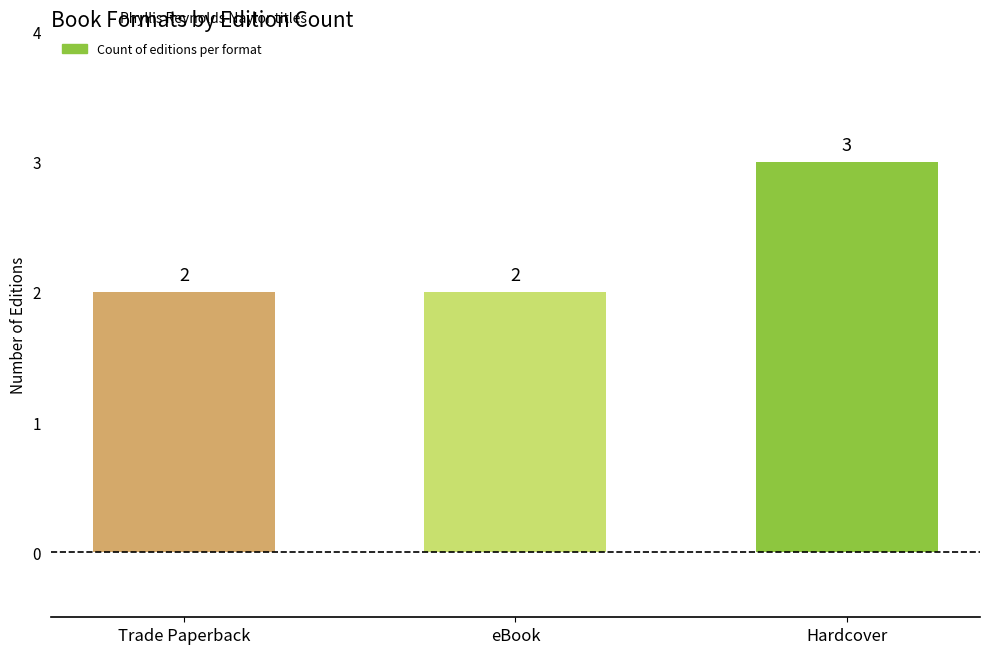

Which label corresponds to the largest value in the chart?

Hardcover